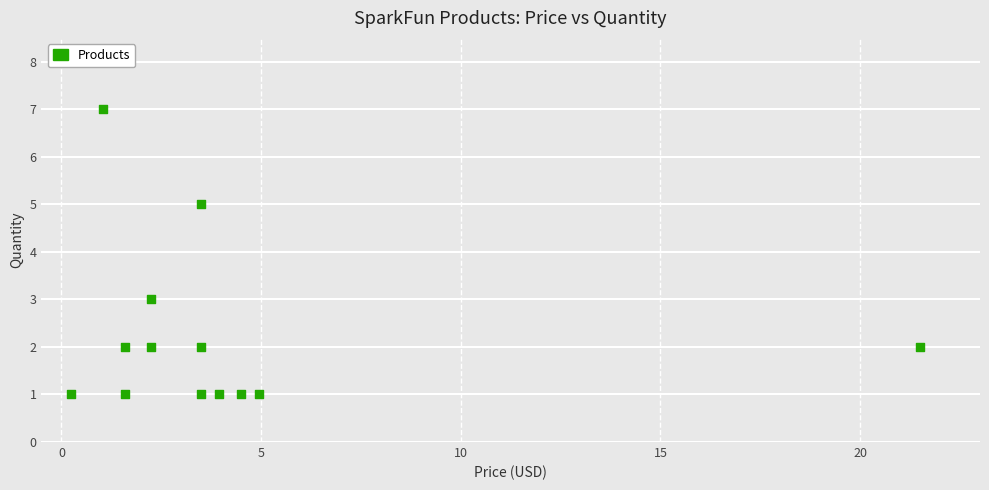

What is the range of Y values (max minus min)?

6